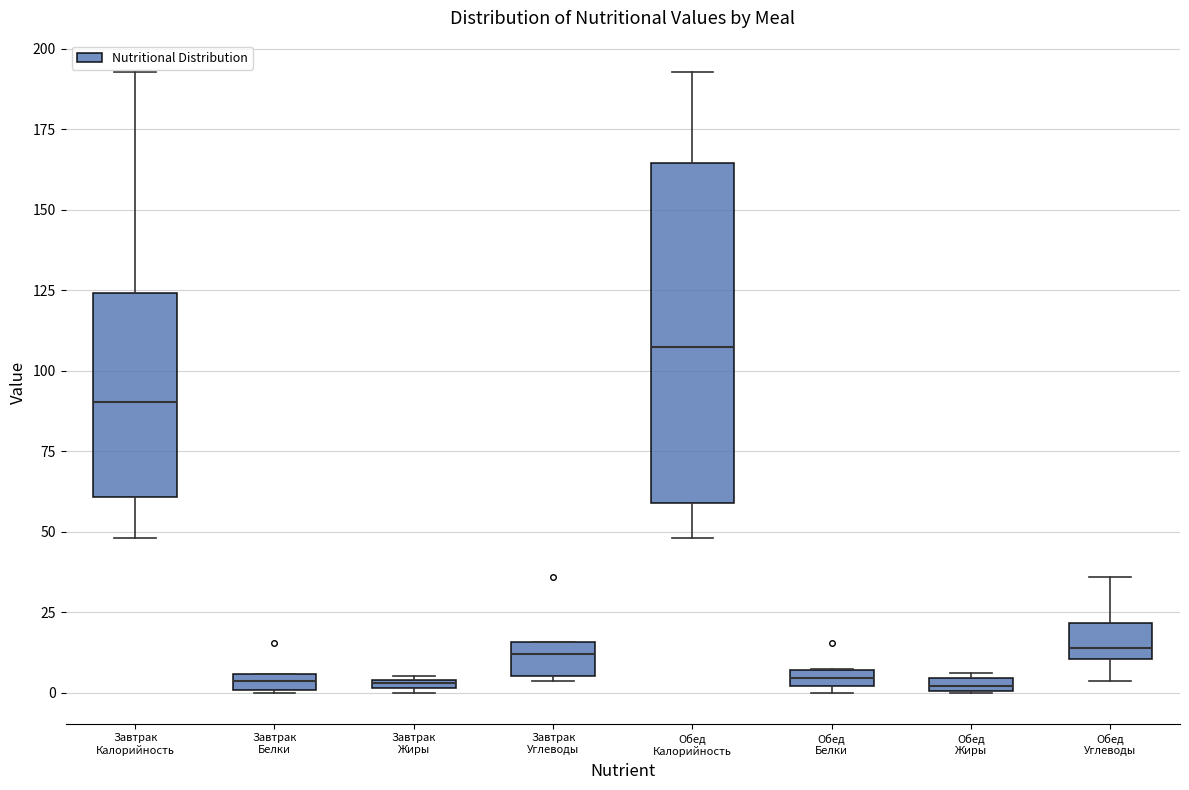

Which box is the tallest, from its lower edge to its upper edge?

Обед Калорийность